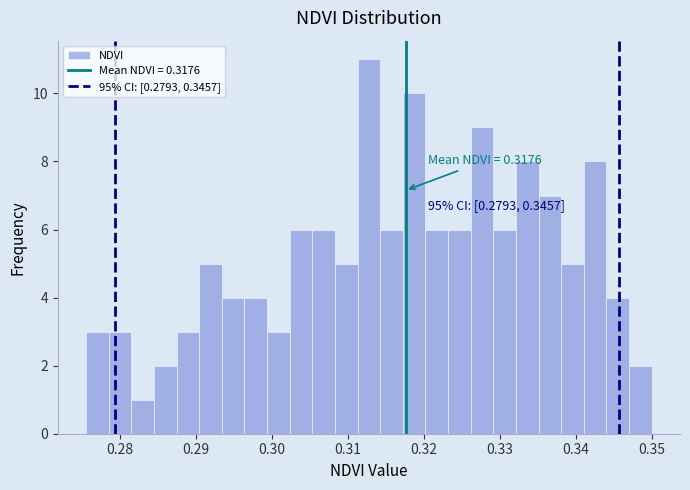

Read against the x-axis, roughly where is the centre of the tallest bar?

0.313